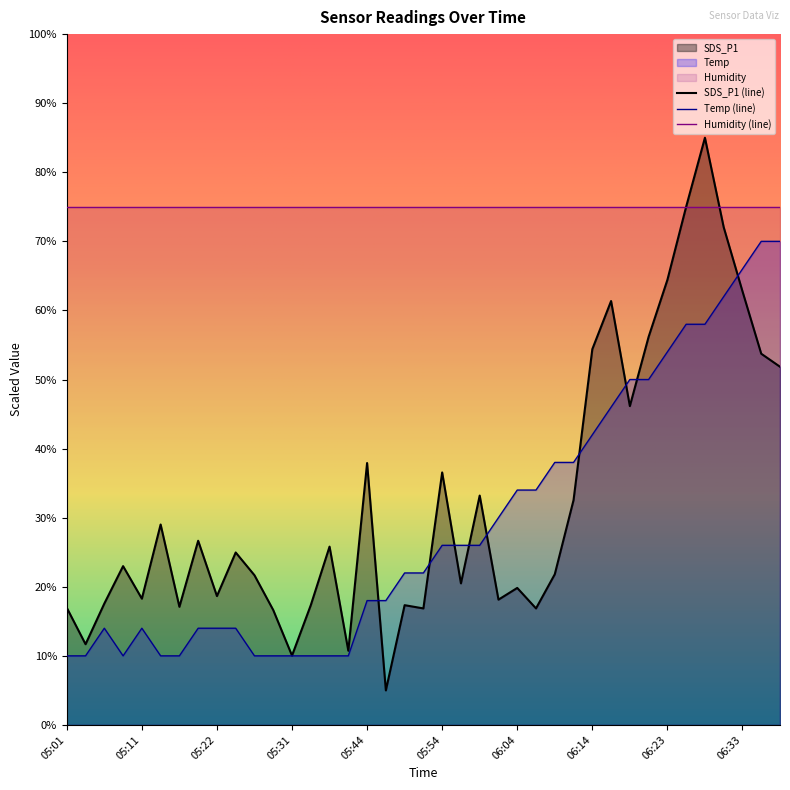

What is the smallest value displayed?

5.0